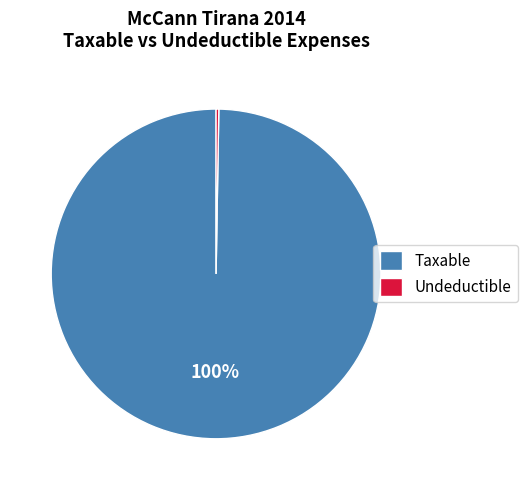

Does any single category account for the majority?

Yes